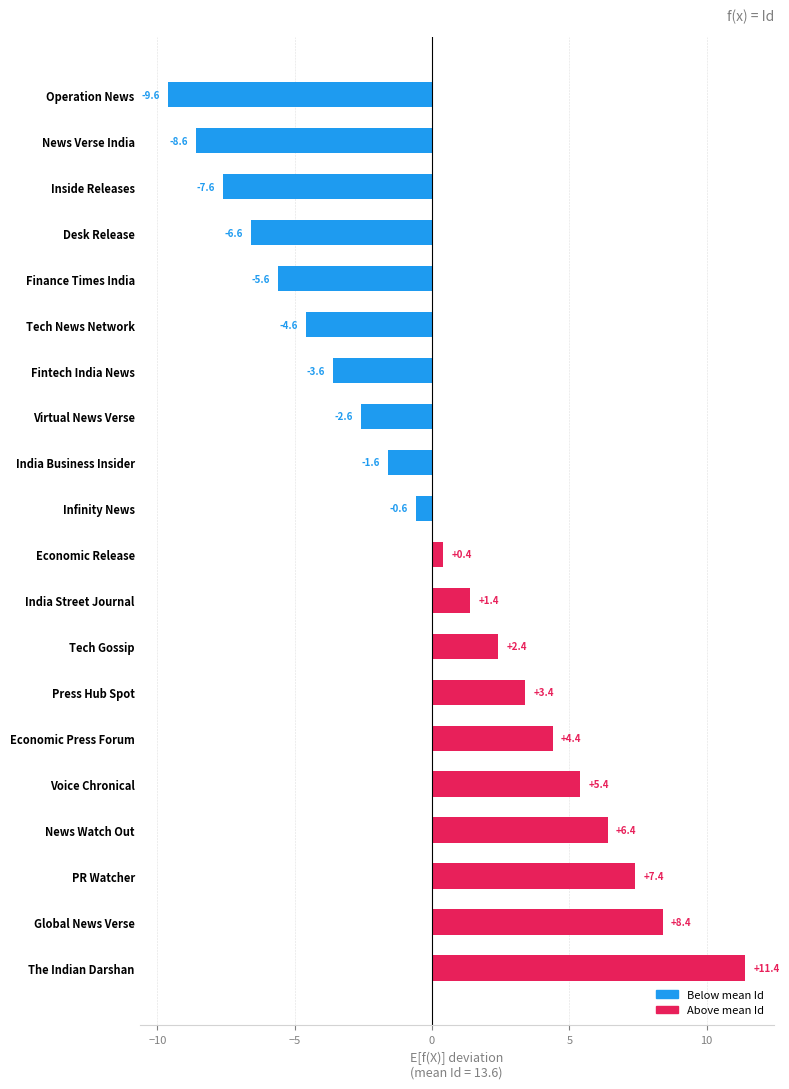

Which category has the highest value across all series?

The Indian Darshan